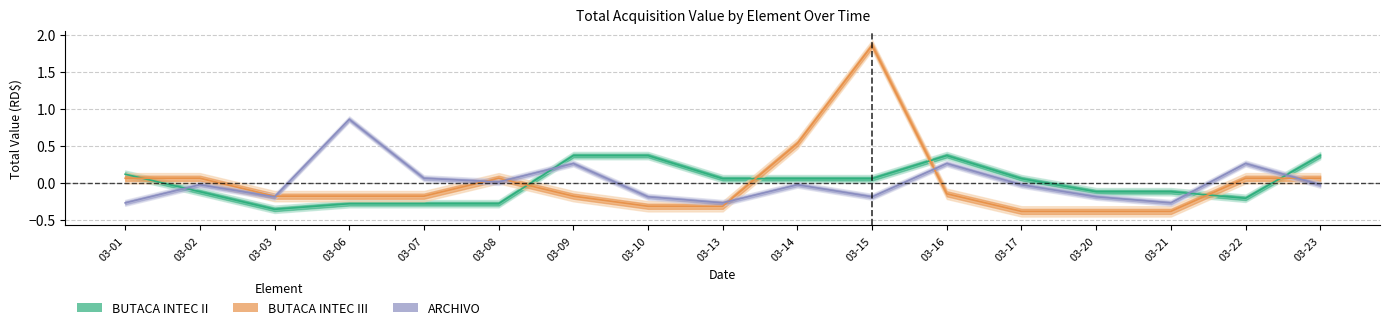

In BUTACA INTEC II, how many points are lower than both neighbors (excluding endpoints)?

2